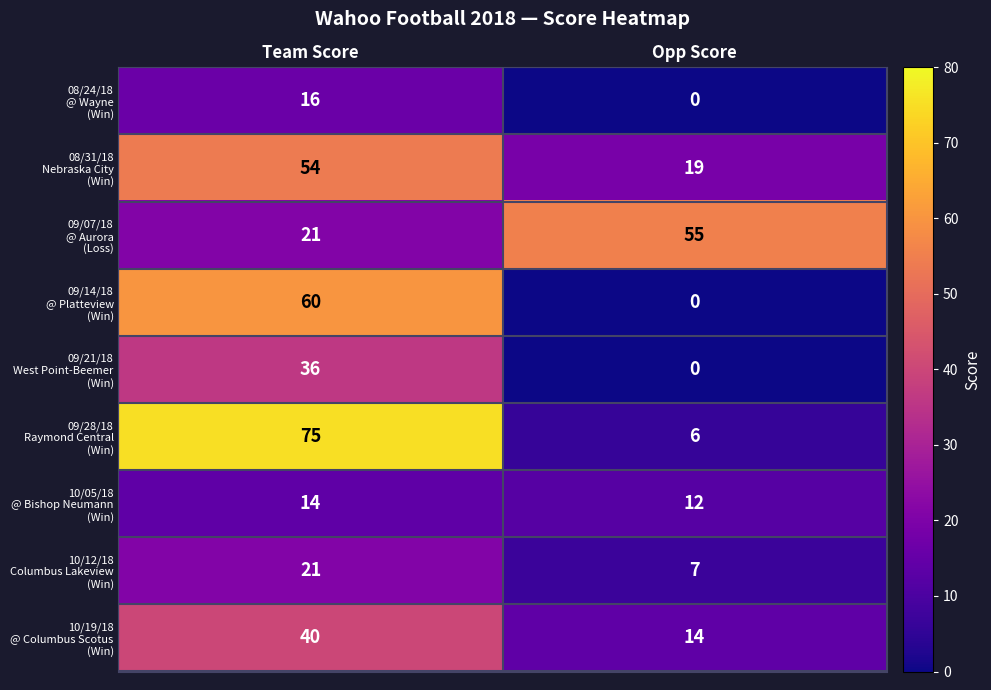

What is the total value across all series at Opp Score?

113